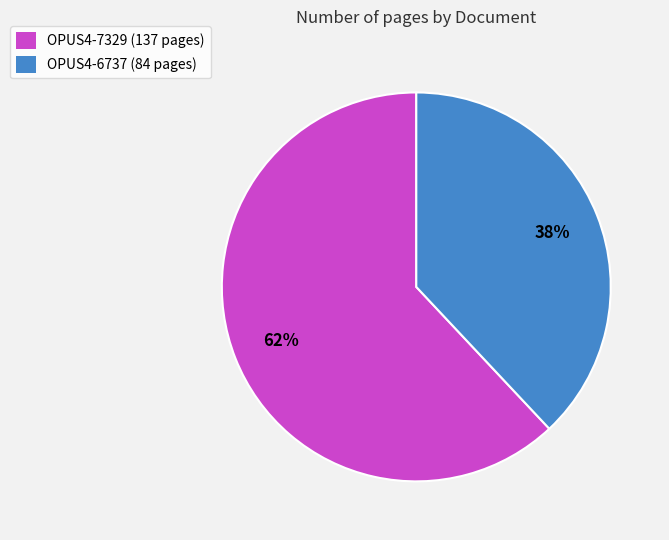

How many segments does this pie chart have?

2